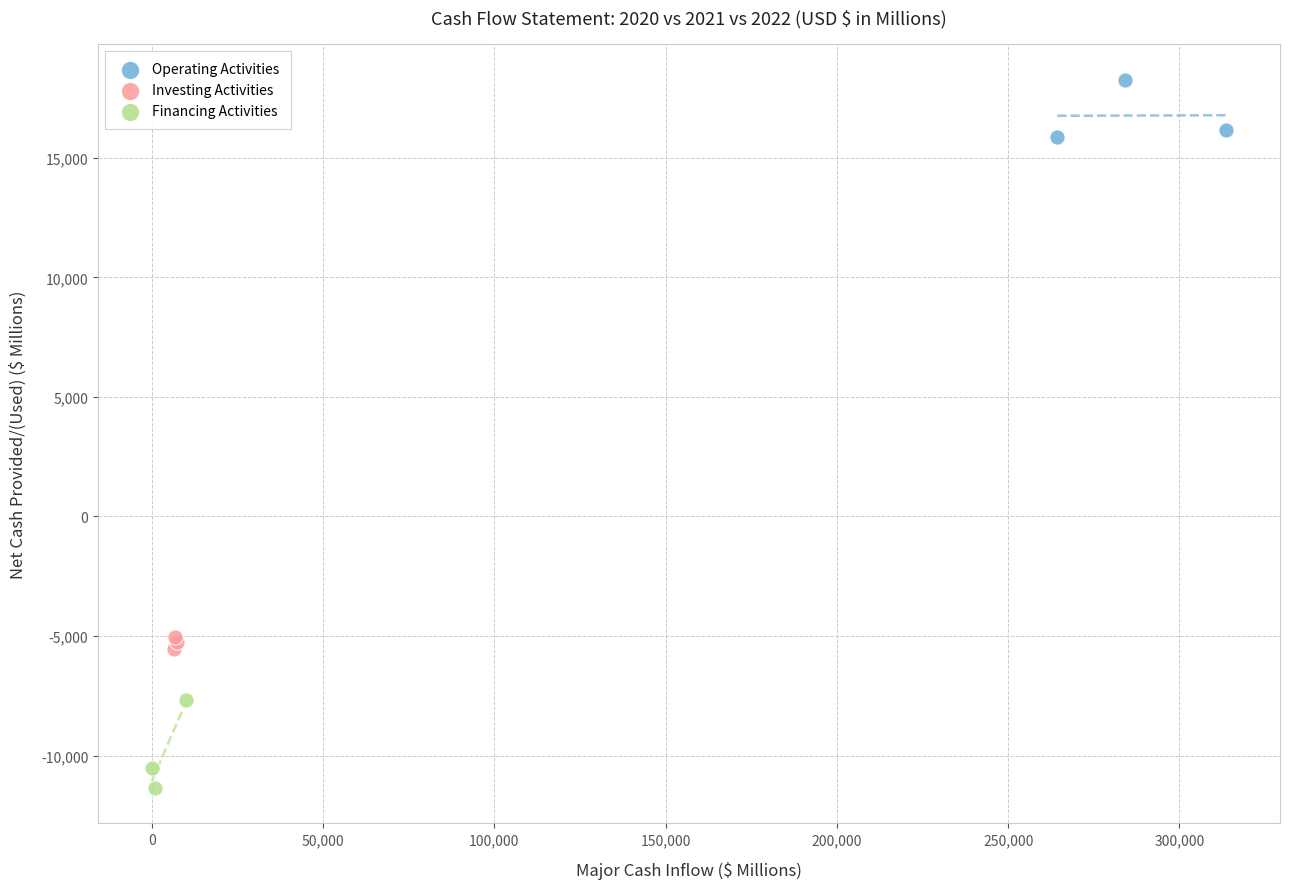

What are all the series names shown in the legend?

Operating Activities, Investing Activities, Financing Activities